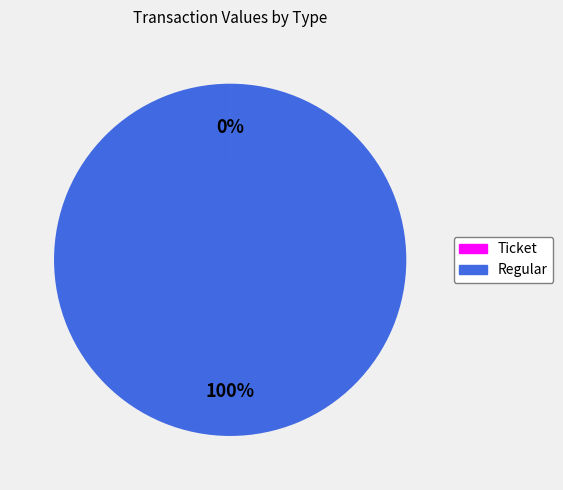

Which category accounts for the majority?

Regular